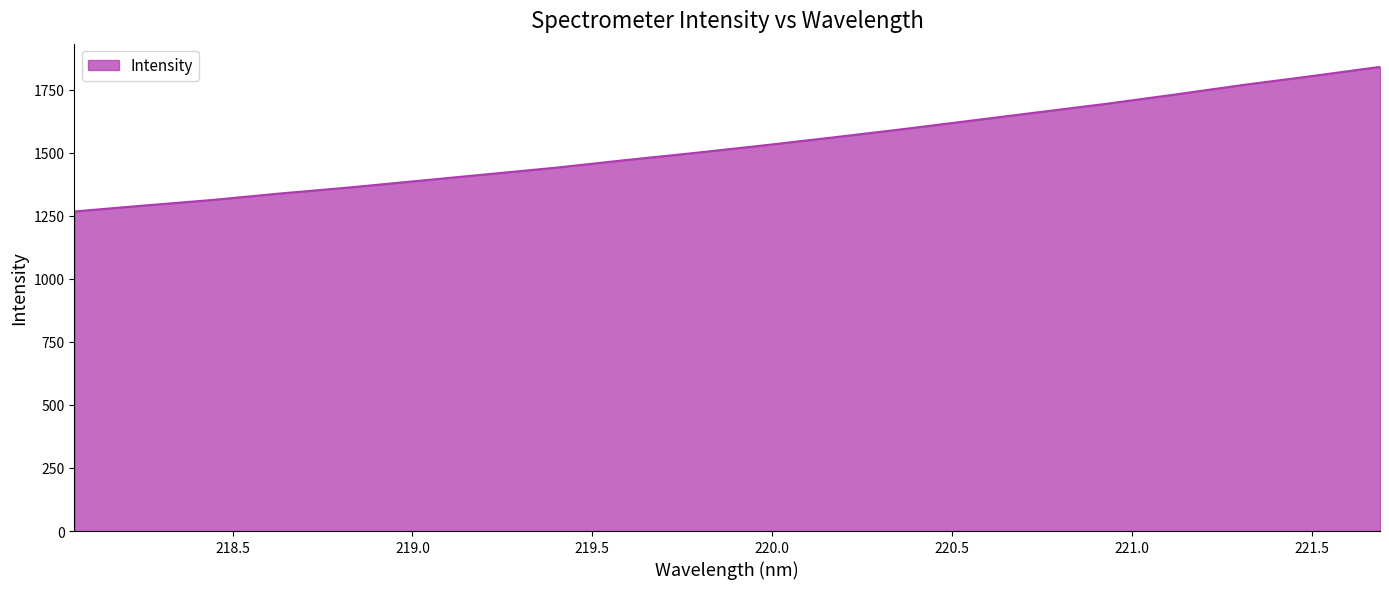

What is the maximum value shown in the chart?

1840.6